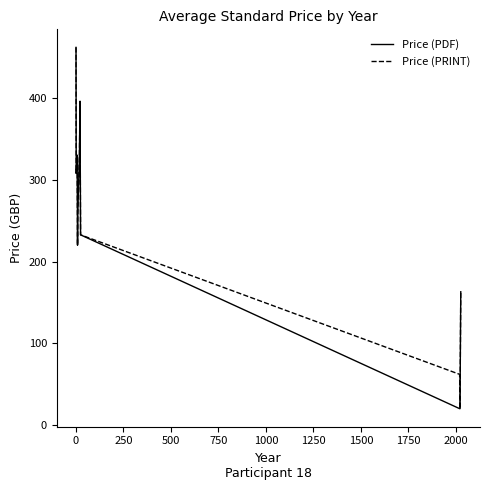

What is the minimum value shown in the chart?

20.0